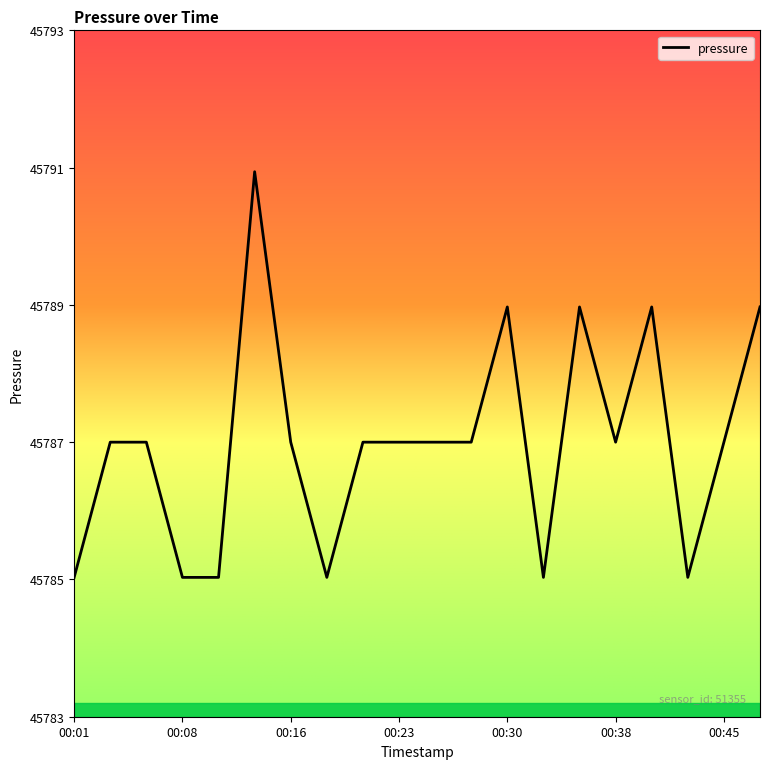

What is the smallest value displayed?

45785.0